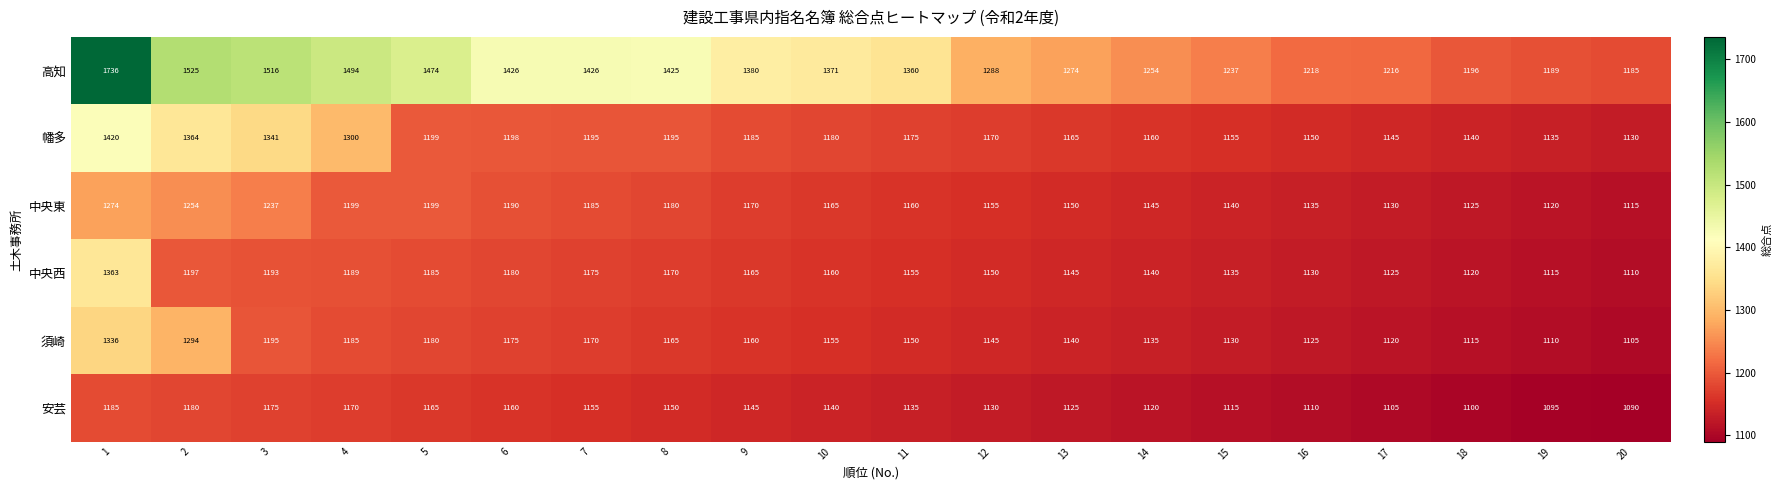

What is the sum of all 高知 values?

27190